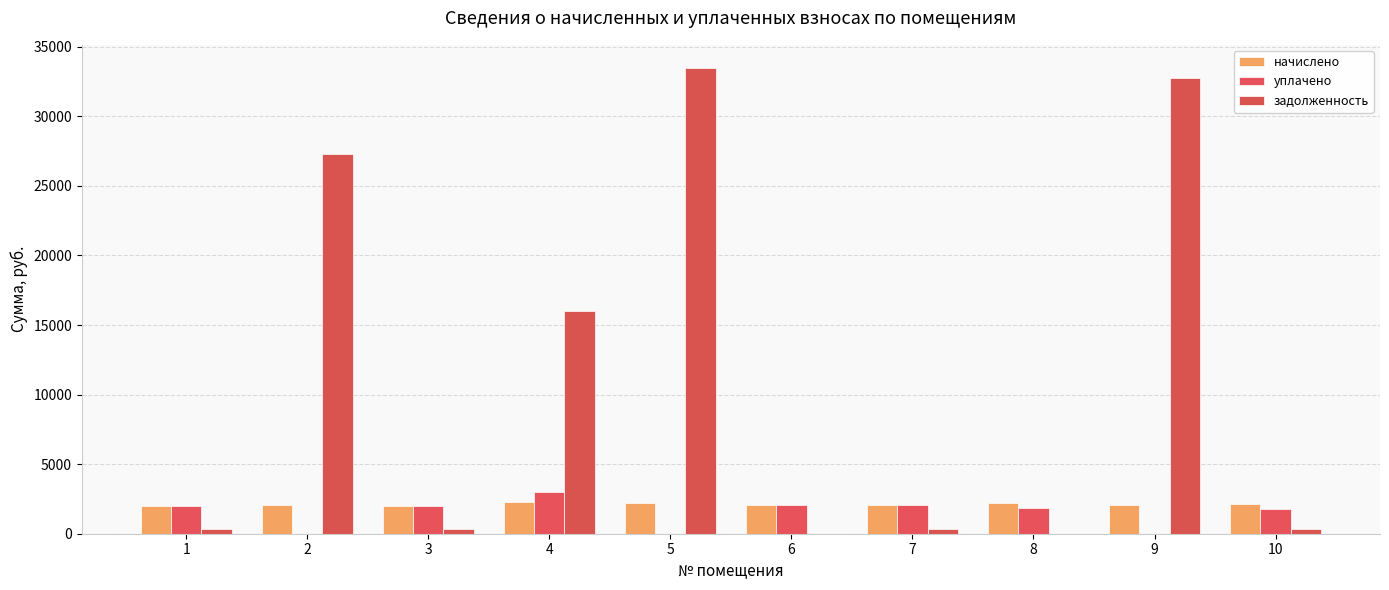

Is it true that задолженность equals 336.6 at 3?

True